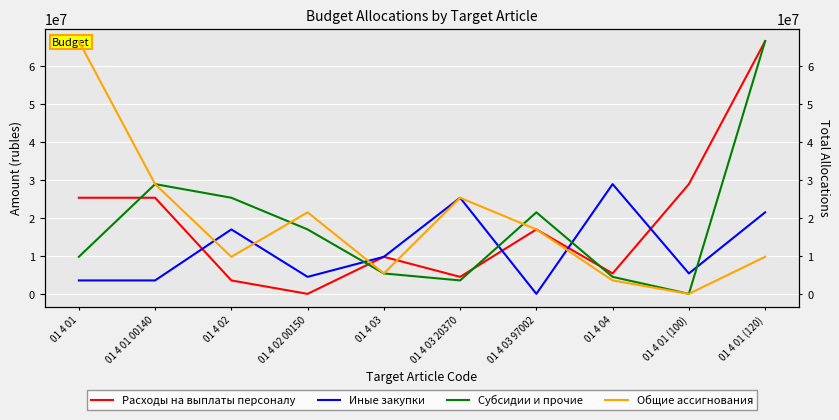

The Иные закупки series shows 5400000 at 01 4 01 (100). True or false?

True